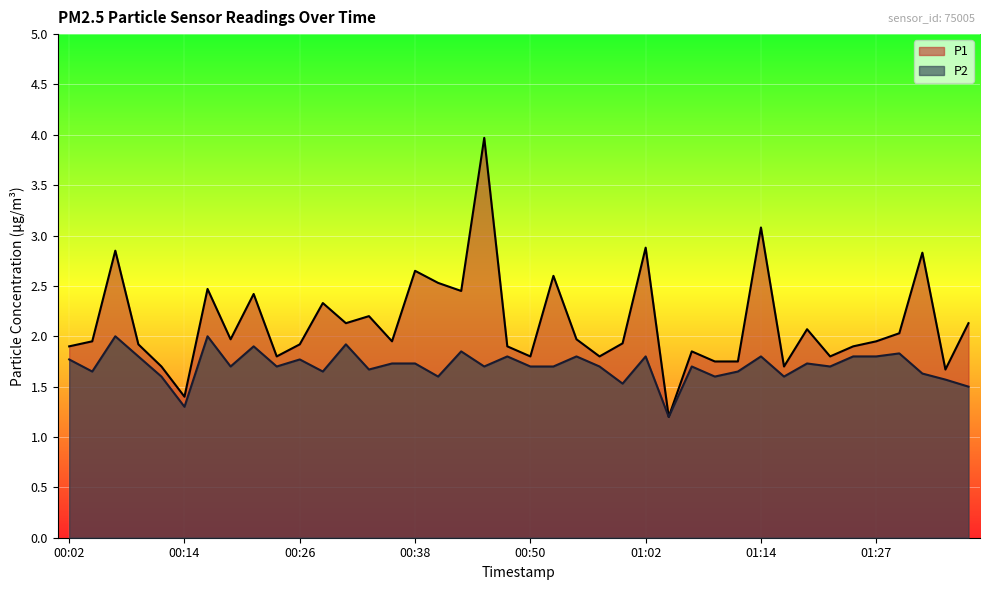

True or false: P2 has more than 1 interior local peaks.

True